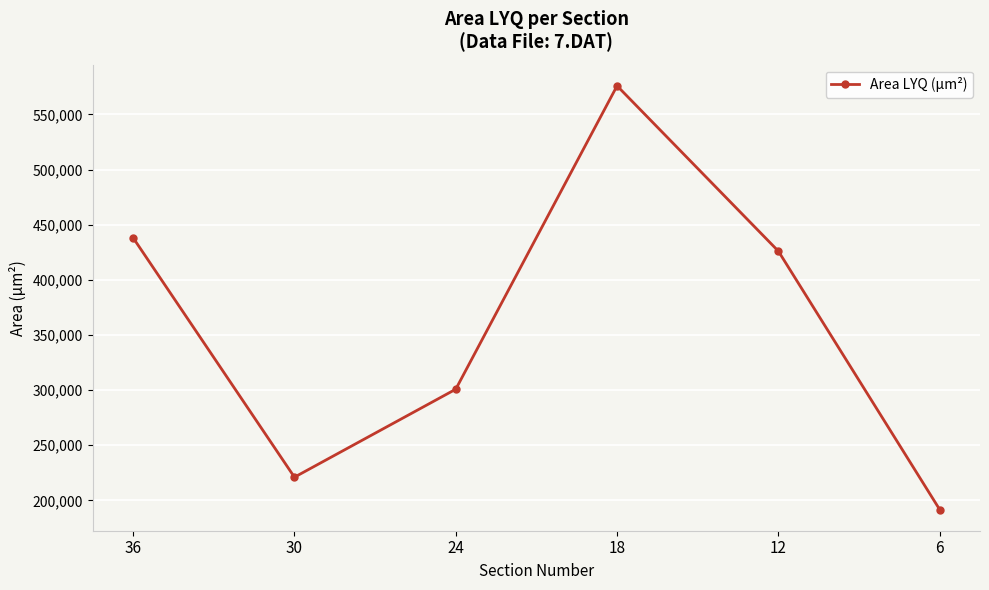

Which has a higher value, 36 or 24?

36